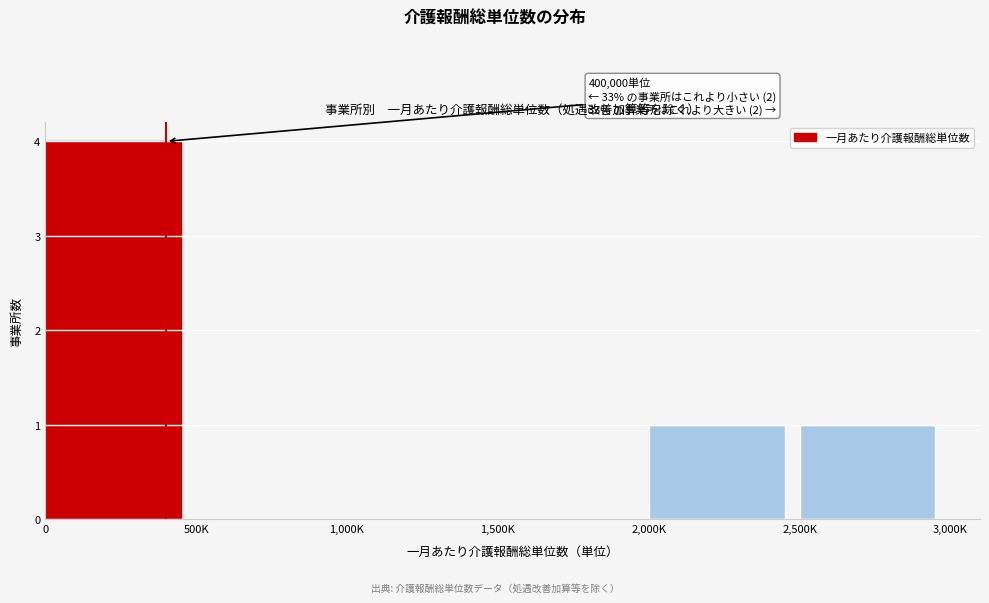

Reading left to right, what are all the values shown in this chart?

0=4	500K=0	1,000K=0	1,500K=0	2,000K=1	2,500K=1